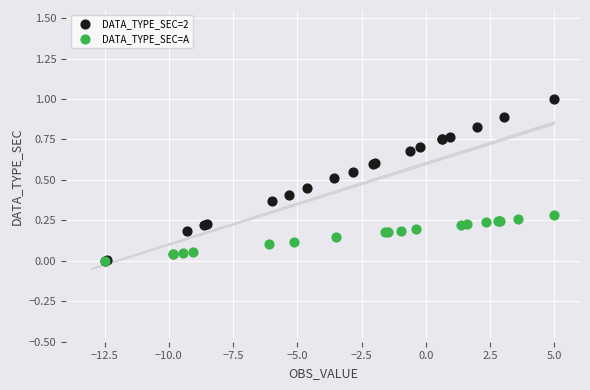

What are all the series names shown in the legend?

DATA_TYPE_SEC=2, DATA_TYPE_SEC=A